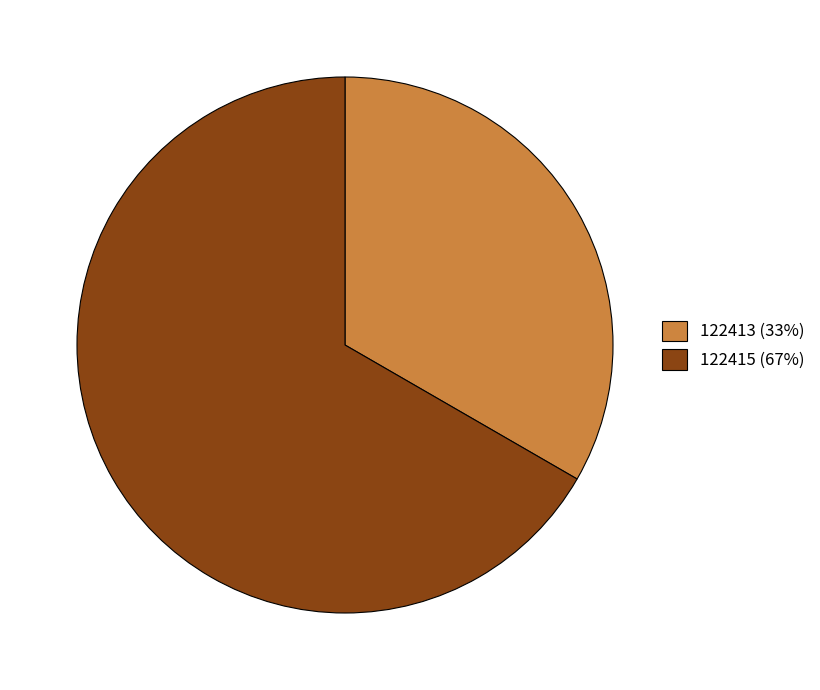

Do 122413 (33%) and 122415 (67%) together represent more than half of the pie?

Yes